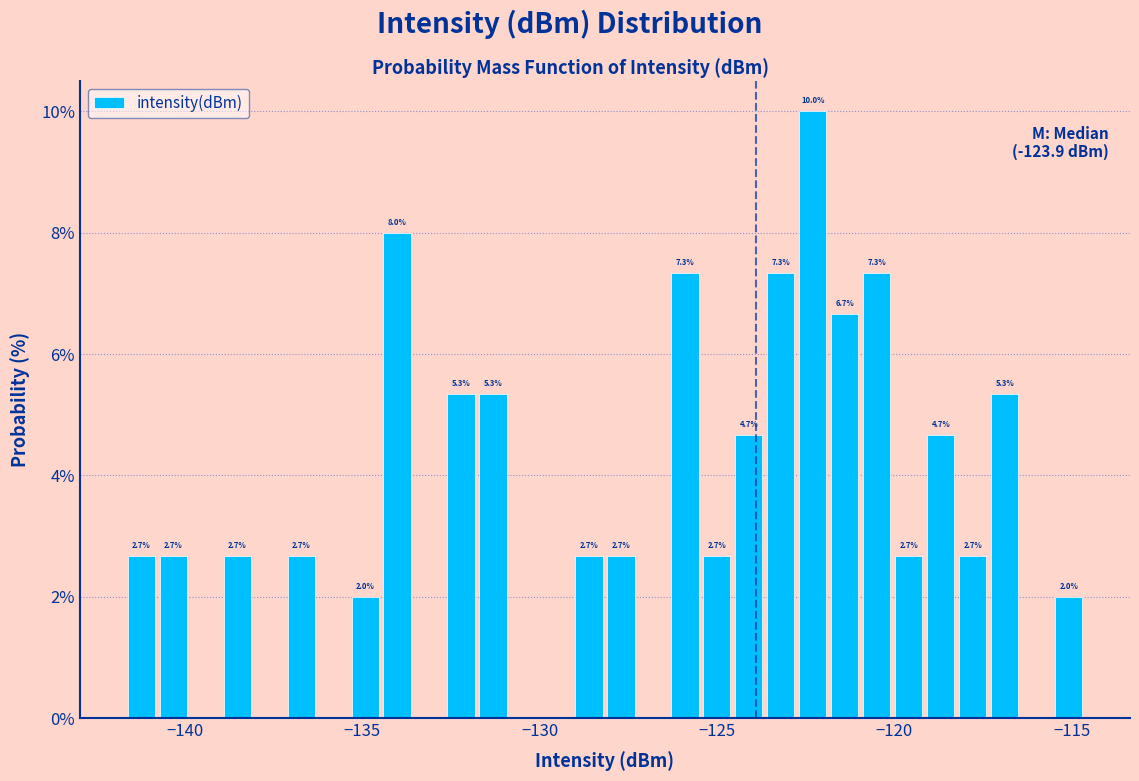

Read against the x-axis, roughly where is the centre of the tallest bar?

-122.5